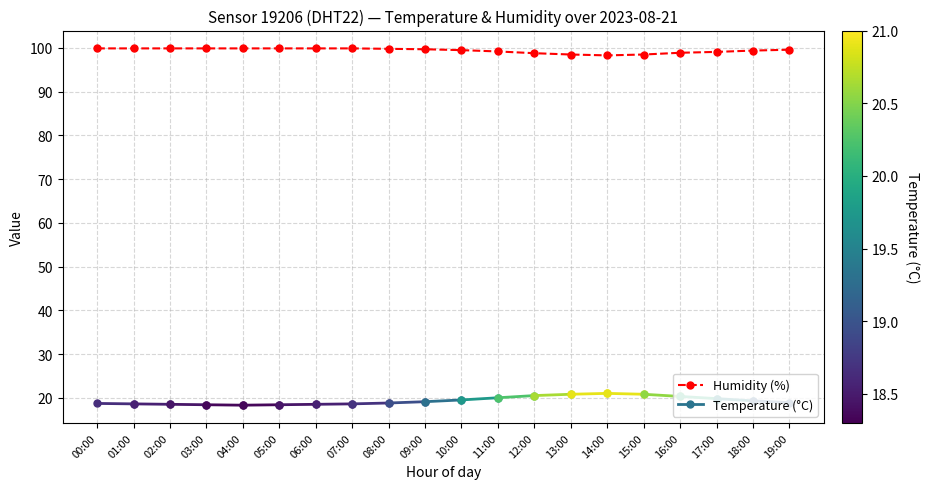

At which label does the data first exceed 99?

00:00